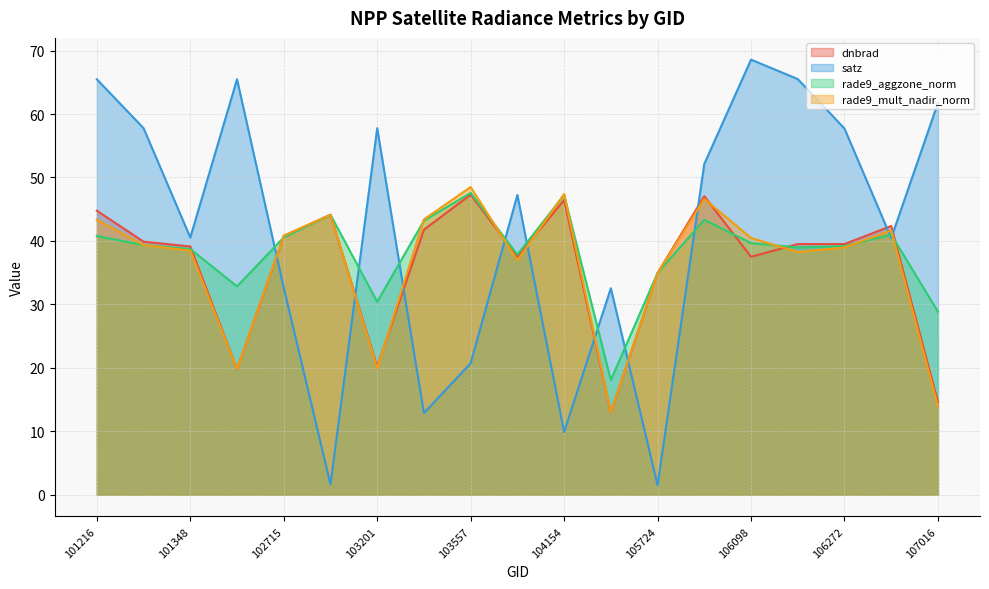

At which category is the sum across all series the highest?

101216